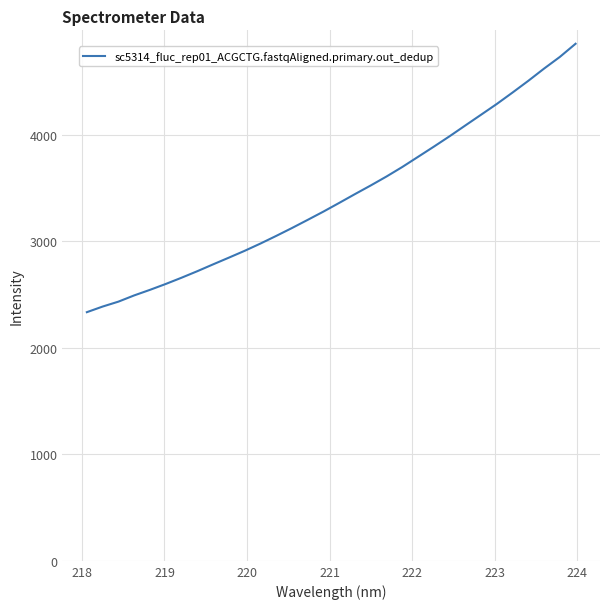

What is the smallest value displayed?

2333.1